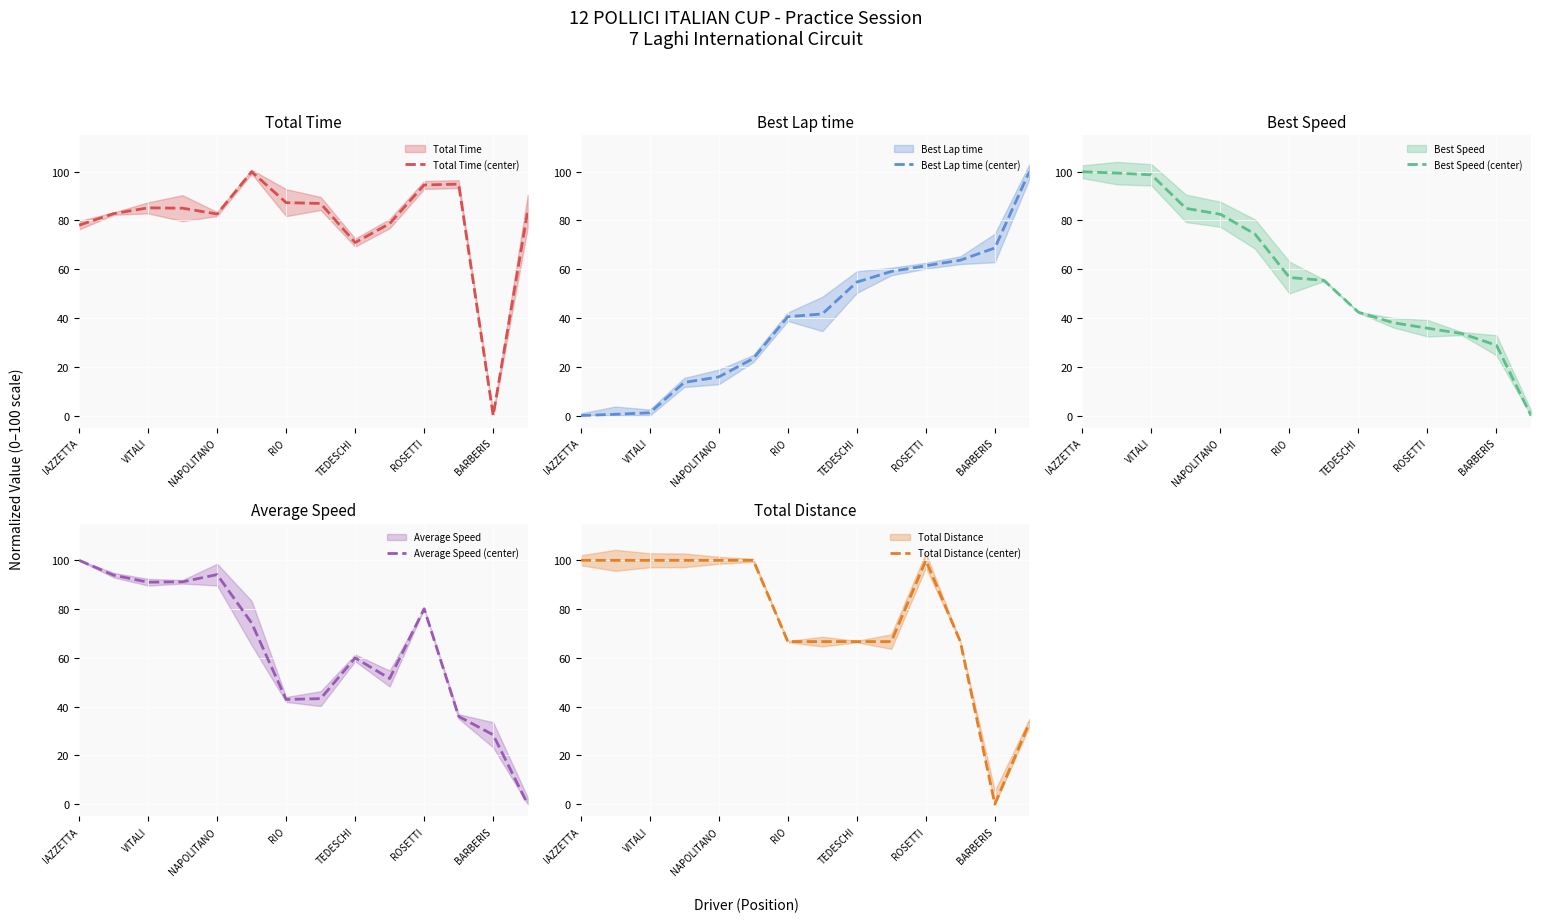

At which label is Total Time (center) closest to 50?

TEDESCHI